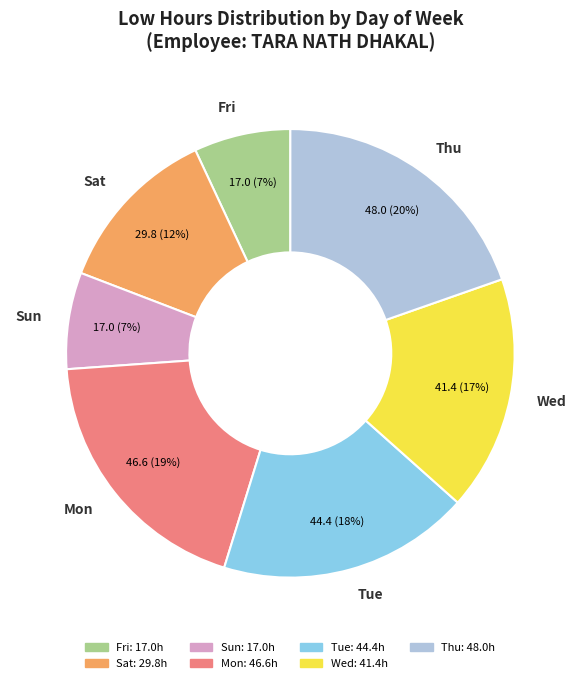

To the nearest percent, what is the combined percentage of Wed and Tue?

35%